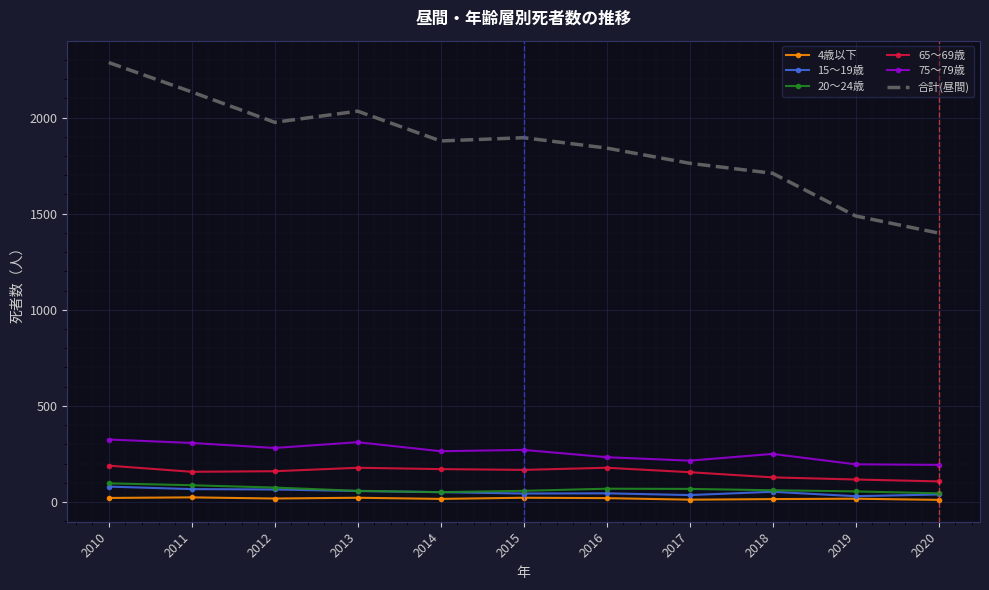

True or false: 65～69歳 and 75～79歳 intersect in this chart.

False